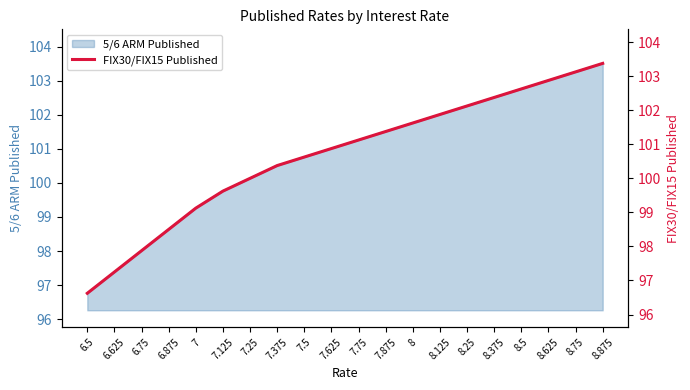

The value at 7.25 is 165.0. True or false?

False